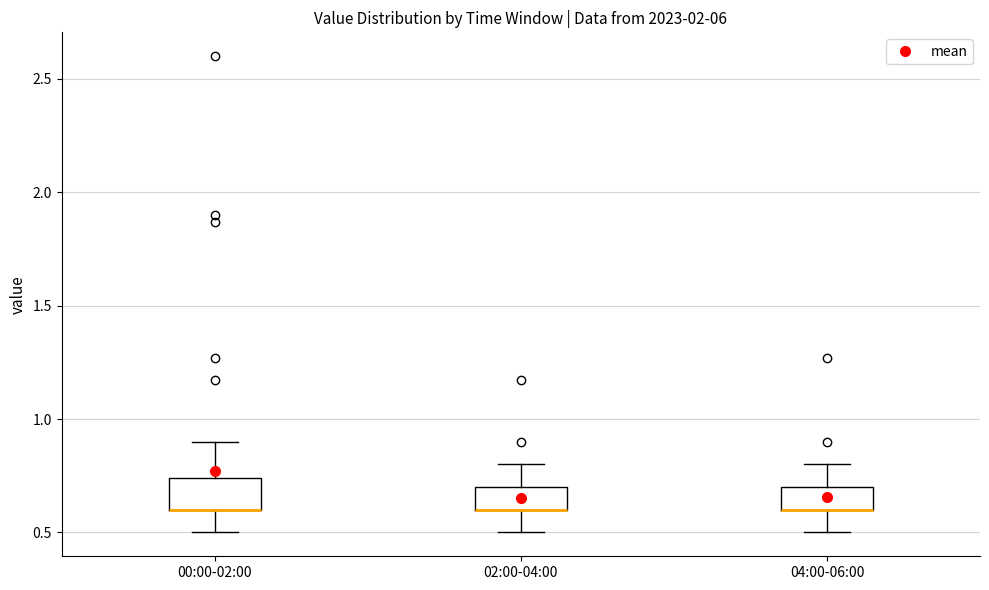

Reading left to right, read every box against the y-axis: the position of its median line, the range the box covers, and the ends of its whiskers. The values are not printed on the chart, so give them approximately, as read against the axis.

00:00-02:00: median 0.60 (drawn on the box's lower edge), box 0.60 to 0.75, whiskers 0.50 to 0.90
02:00-04:00: median 0.60 (drawn on the box's lower edge), box 0.60 to 0.70, whiskers 0.50 to 0.80
04:00-06:00: median 0.60 (drawn on the box's lower edge), box 0.60 to 0.70, whiskers 0.50 to 0.80